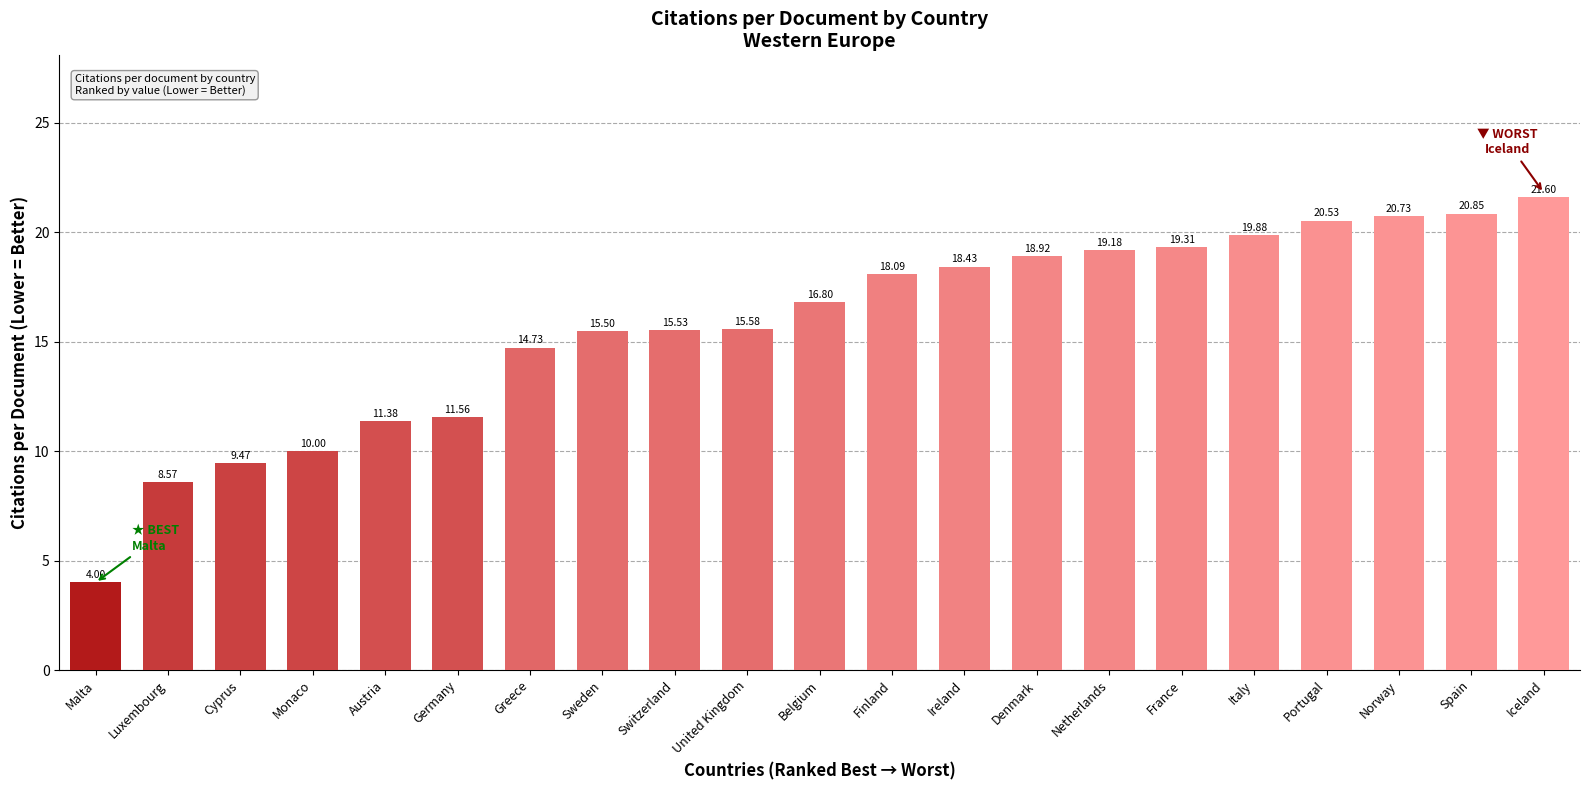

The value at Ireland is 26.2. True or false?

False